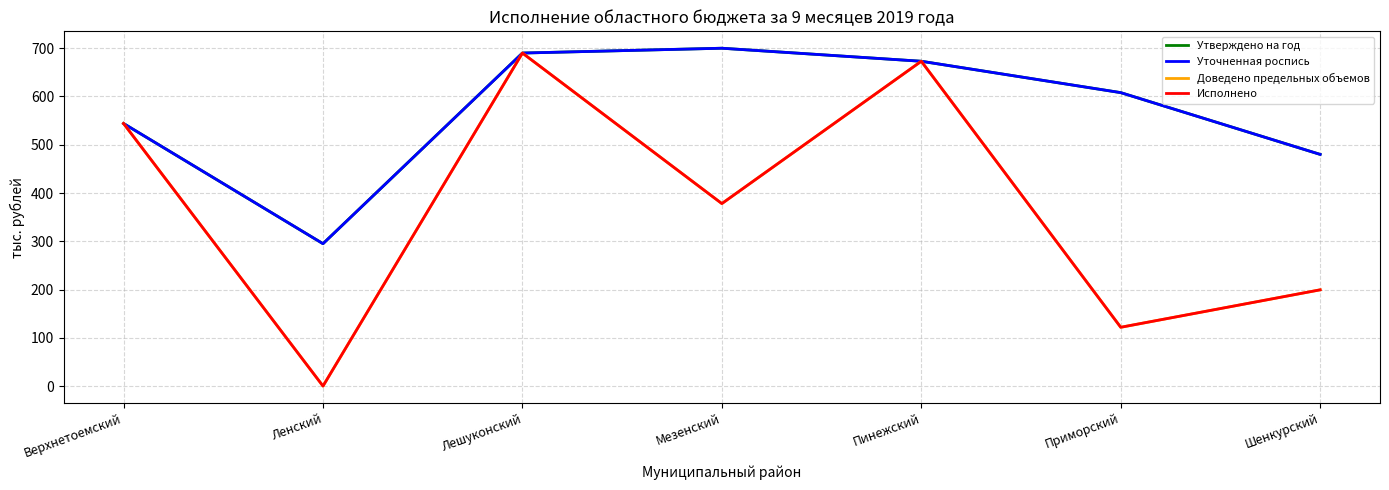

Is this an area chart (filled region under the line)?

No